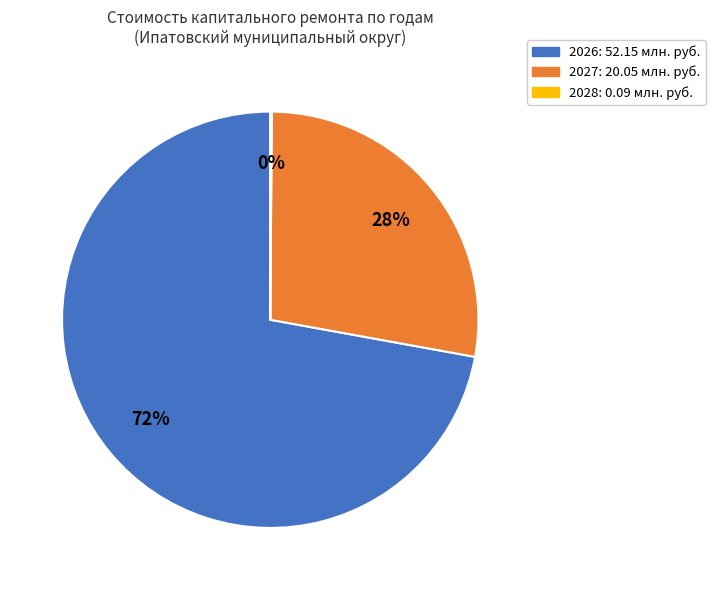

Is it true that 2027 is 28% of the pie?

True